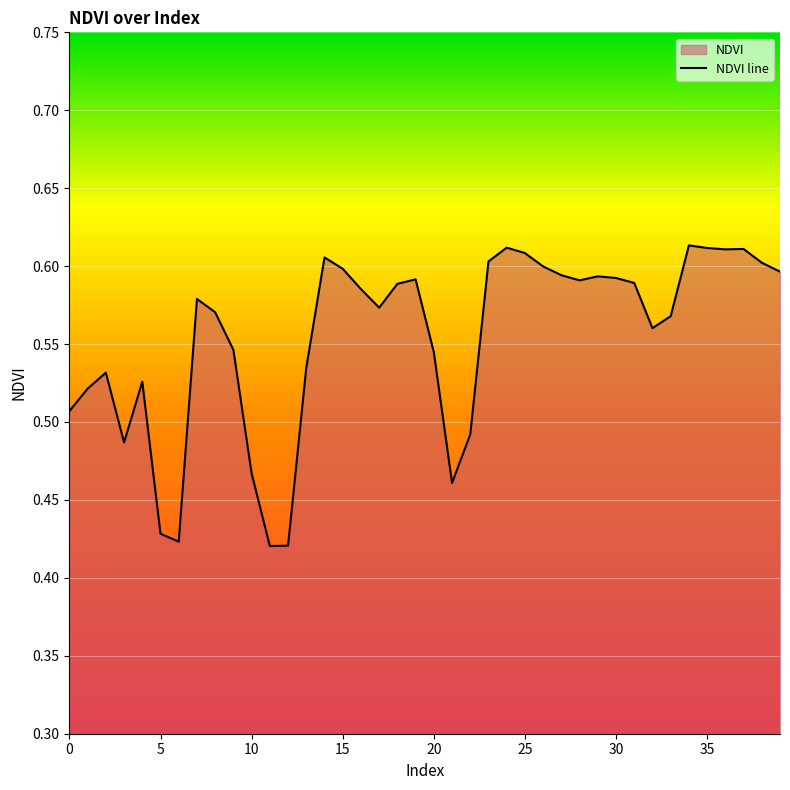

Which category has the lowest value across all series?

11